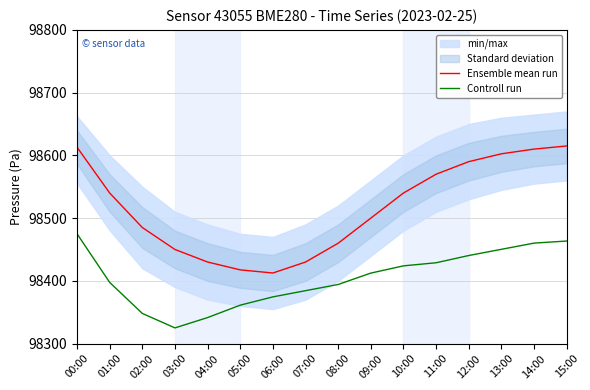

The value of Ensemble mean run at 06:00 is 98412.5. True or false?

True